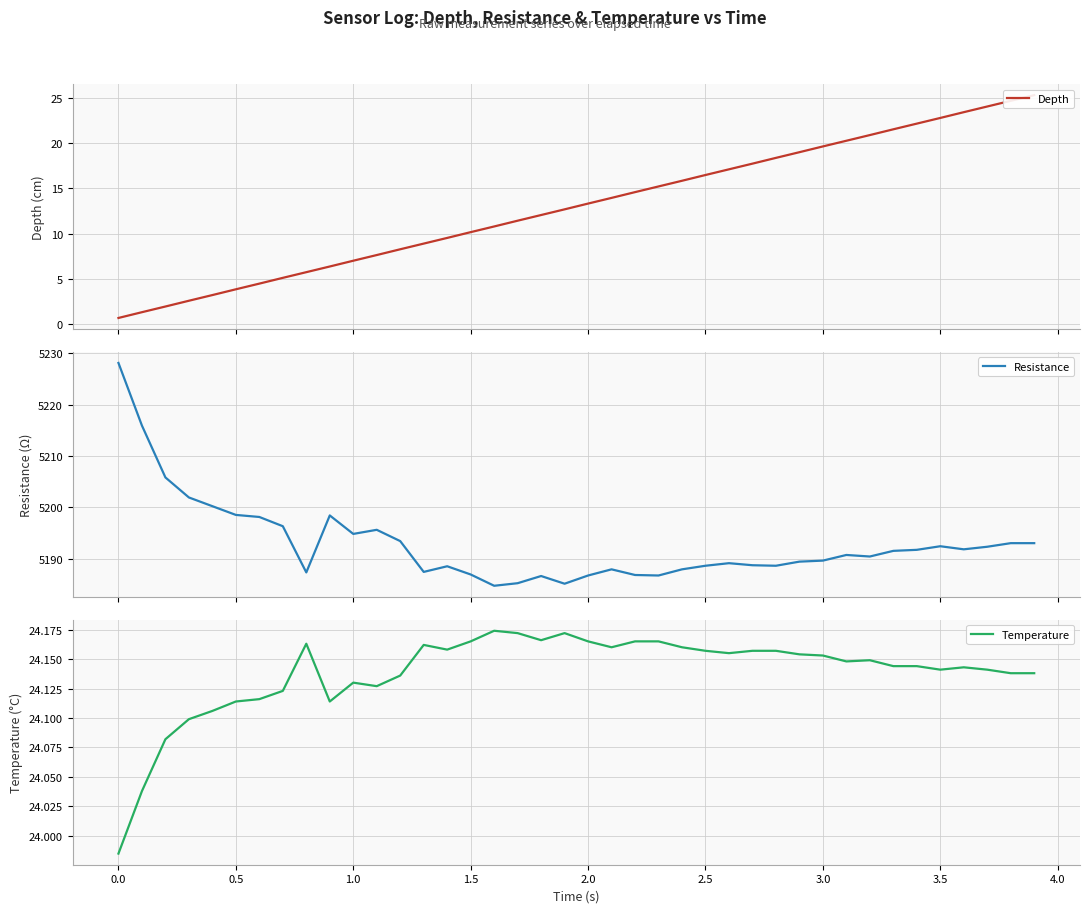

What is the minimum value for Resistance?

5184.7